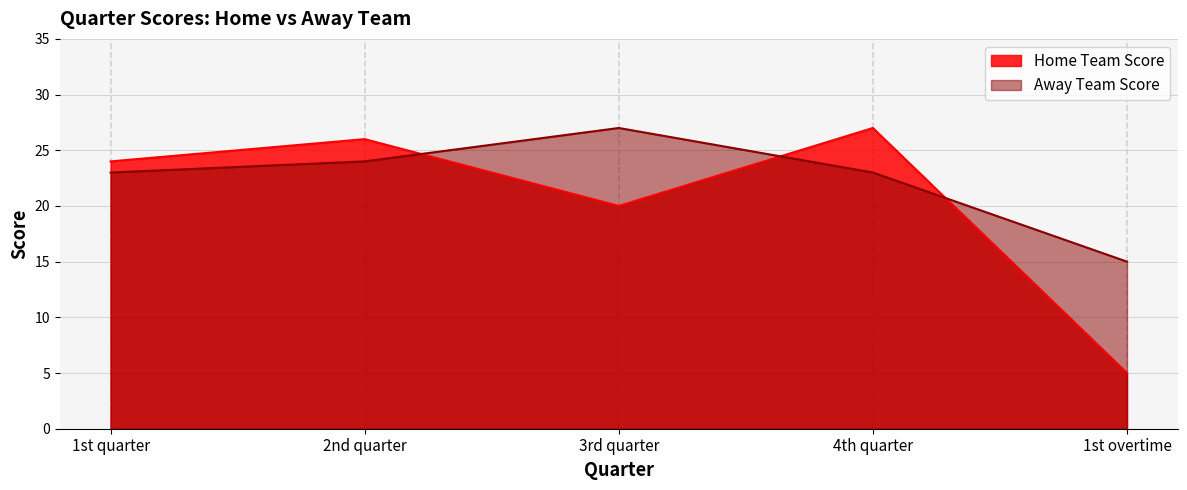

What is the lowest value of the Home Team Score series?

5